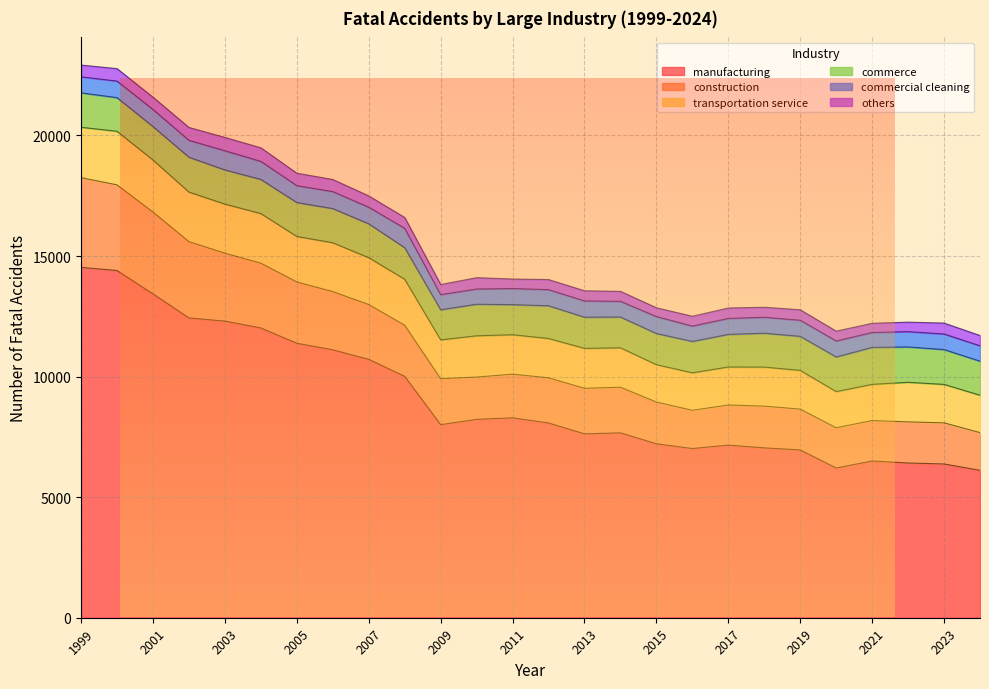

How many interior local peaks does the commercial cleaning series have?

8